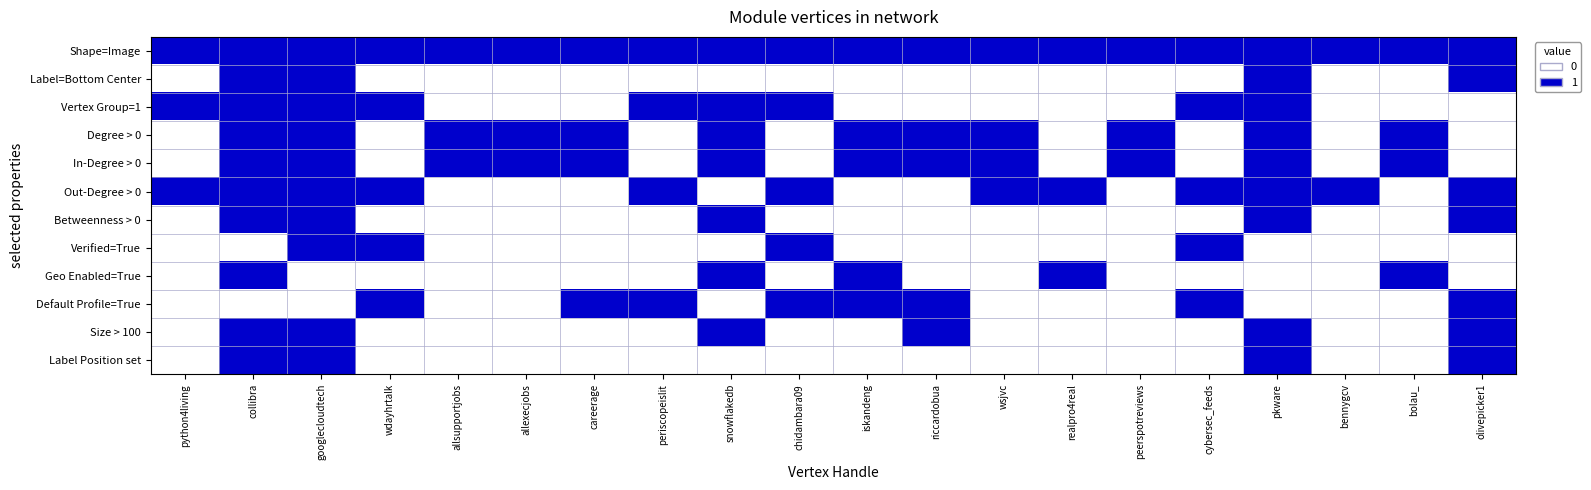

Reading right to left, what are all the values shown in this chart?

Shape=Image: olivepicker1=1	bolau_=1	bennygcv=1	pkware=1	cybersec_feeds=1	peerspotreviews=1	realpro4real=1	wsjvc=1	riccardobua=1	iskandeng=1	chidambara09=1	snowflakedb=1	periscopeislit=1	careerage=1	allexecjobs=1	allsupportjobs=1	wdayhrtalk=1	googlecloudtech=1	collibra=1	python4living=1
Label=Bottom Center: olivepicker1=1	bolau_=0	bennygcv=0	pkware=1	cybersec_feeds=0	peerspotreviews=0	realpro4real=0	wsjvc=0	riccardobua=0	iskandeng=0	chidambara09=0	snowflakedb=0	periscopeislit=0	careerage=0	allexecjobs=0	allsupportjobs=0	wdayhrtalk=0	googlecloudtech=1	collibra=1	python4living=0
Vertex Group=1: olivepicker1=0	bolau_=0	bennygcv=0	pkware=1	cybersec_feeds=1	peerspotreviews=0	realpro4real=0	wsjvc=0	riccardobua=0	iskandeng=0	chidambara09=1	snowflakedb=1	periscopeislit=1	careerage=0	allexecjobs=0	allsupportjobs=0	wdayhrtalk=1	googlecloudtech=1	collibra=1	python4living=1
Degree > 0: olivepicker1=0	bolau_=1	bennygcv=0	pkware=1	cybersec_feeds=0	peerspotreviews=1	realpro4real=0	wsjvc=1	riccardobua=1	iskandeng=1	chidambara09=0	snowflakedb=1	periscopeislit=0	careerage=1	allexecjobs=1	allsupportjobs=1	wdayhrtalk=0	googlecloudtech=1	collibra=1	python4living=0
In-Degree > 0: olivepicker1=0	bolau_=1	bennygcv=0	pkware=1	cybersec_feeds=0	peerspotreviews=1	realpro4real=0	wsjvc=1	riccardobua=1	iskandeng=1	chidambara09=0	snowflakedb=1	periscopeislit=0	careerage=1	allexecjobs=1	allsupportjobs=1	wdayhrtalk=0	googlecloudtech=1	collibra=1	python4living=0
Out-Degree > 0: olivepicker1=1	bolau_=0	bennygcv=1	pkware=1	cybersec_feeds=1	peerspotreviews=0	realpro4real=1	wsjvc=1	riccardobua=0	iskandeng=0	chidambara09=1	snowflakedb=0	periscopeislit=1	careerage=0	allexecjobs=0	allsupportjobs=0	wdayhrtalk=1	googlecloudtech=1	collibra=1	python4living=1
Betweenness > 0: olivepicker1=1	bolau_=0	bennygcv=0	pkware=1	cybersec_feeds=0	peerspotreviews=0	realpro4real=0	wsjvc=0	riccardobua=0	iskandeng=0	chidambara09=0	snowflakedb=1	periscopeislit=0	careerage=0	allexecjobs=0	allsupportjobs=0	wdayhrtalk=0	googlecloudtech=1	collibra=1	python4living=0
Verified=True: olivepicker1=0	bolau_=0	bennygcv=0	pkware=0	cybersec_feeds=1	peerspotreviews=0	realpro4real=0	wsjvc=0	riccardobua=0	iskandeng=0	chidambara09=1	snowflakedb=0	periscopeislit=0	careerage=0	allexecjobs=0	allsupportjobs=0	wdayhrtalk=1	googlecloudtech=1	collibra=0	python4living=0
Geo Enabled=True: olivepicker1=0	bolau_=1	bennygcv=0	pkware=0	cybersec_feeds=0	peerspotreviews=0	realpro4real=1	wsjvc=0	riccardobua=0	iskandeng=1	chidambara09=0	snowflakedb=1	periscopeislit=0	careerage=0	allexecjobs=0	allsupportjobs=0	wdayhrtalk=0	googlecloudtech=0	collibra=1	python4living=0
Default Profile=True: olivepicker1=1	bolau_=0	bennygcv=0	pkware=0	cybersec_feeds=1	peerspotreviews=0	realpro4real=0	wsjvc=0	riccardobua=1	iskandeng=1	chidambara09=1	snowflakedb=0	periscopeislit=1	careerage=1	allexecjobs=0	allsupportjobs=0	wdayhrtalk=1	googlecloudtech=0	collibra=0	python4living=0
Size > 100: olivepicker1=1	bolau_=0	bennygcv=0	pkware=1	cybersec_feeds=0	peerspotreviews=0	realpro4real=0	wsjvc=0	riccardobua=1	iskandeng=0	chidambara09=0	snowflakedb=1	periscopeislit=0	careerage=0	allexecjobs=0	allsupportjobs=0	wdayhrtalk=0	googlecloudtech=1	collibra=1	python4living=0
Label Position set: olivepicker1=1	bolau_=0	bennygcv=0	pkware=1	cybersec_feeds=0	peerspotreviews=0	realpro4real=0	wsjvc=0	riccardobua=0	iskandeng=0	chidambara09=0	snowflakedb=0	periscopeislit=0	careerage=0	allexecjobs=0	allsupportjobs=0	wdayhrtalk=0	googlecloudtech=1	collibra=1	python4living=0